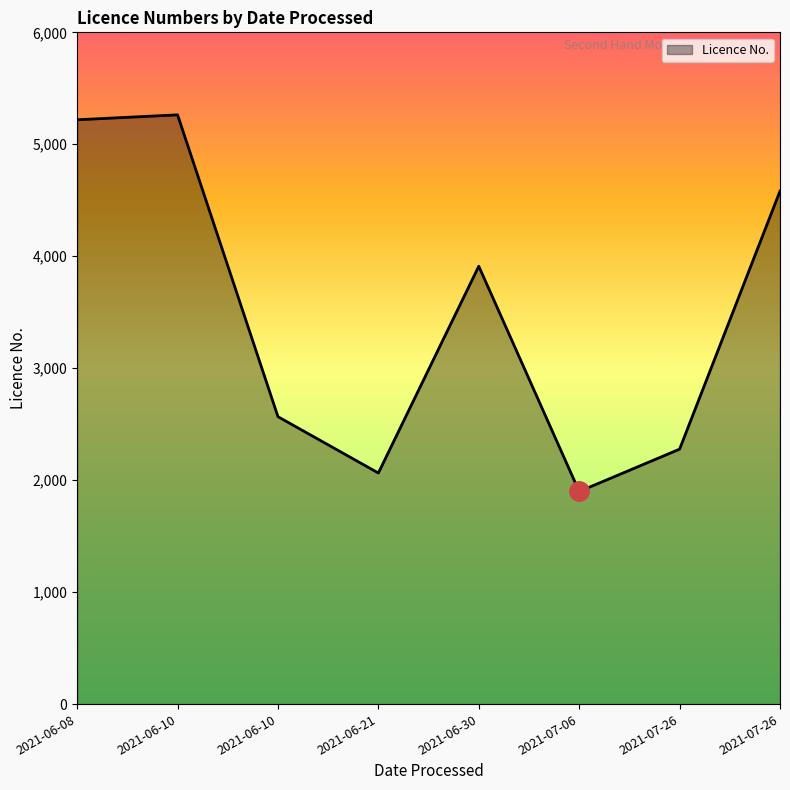

How many categories are shown in the chart?

8